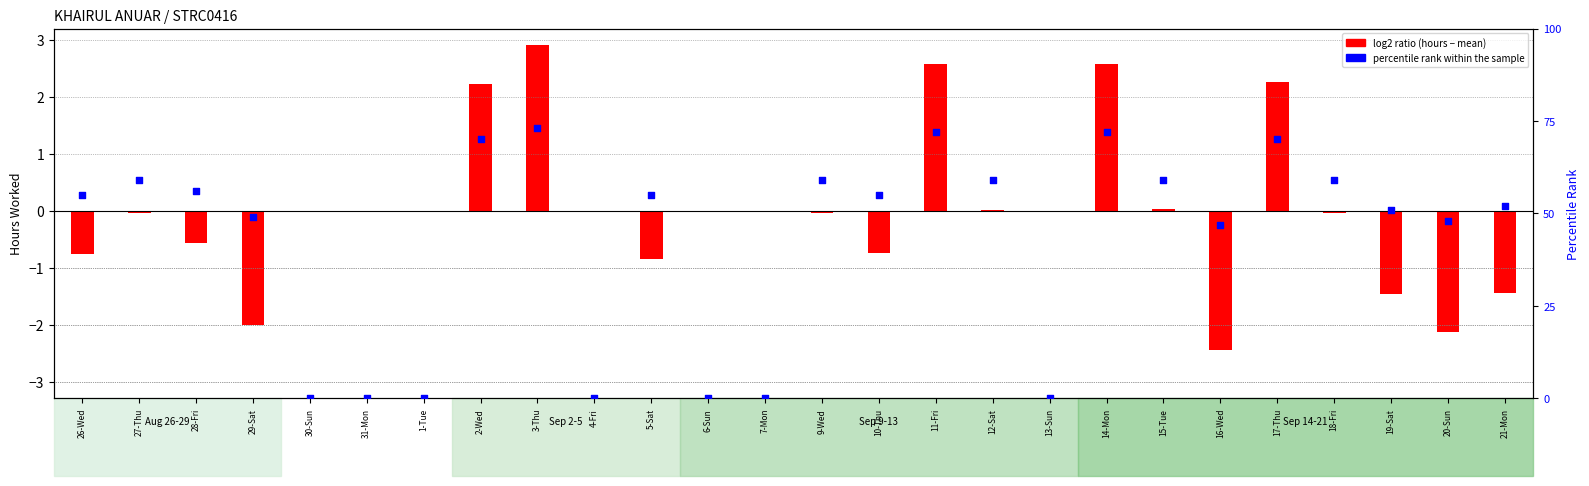

What is the total value across all series at 5-Sat?

54.1